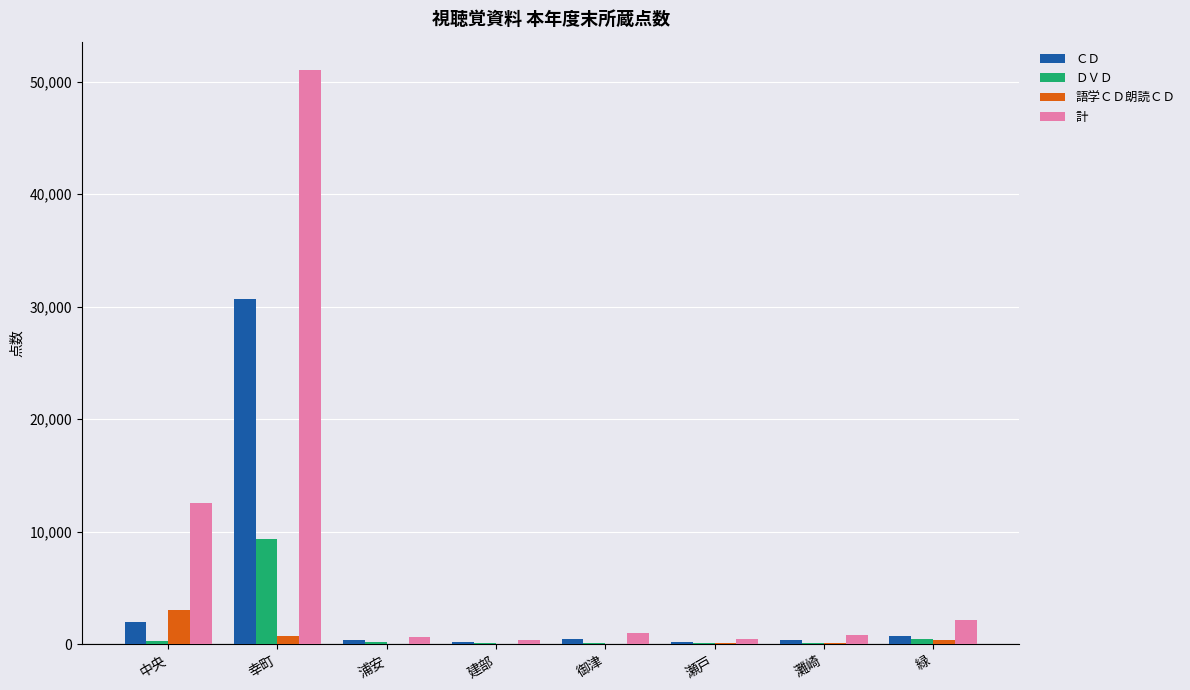

How many groups of bars are there?

8